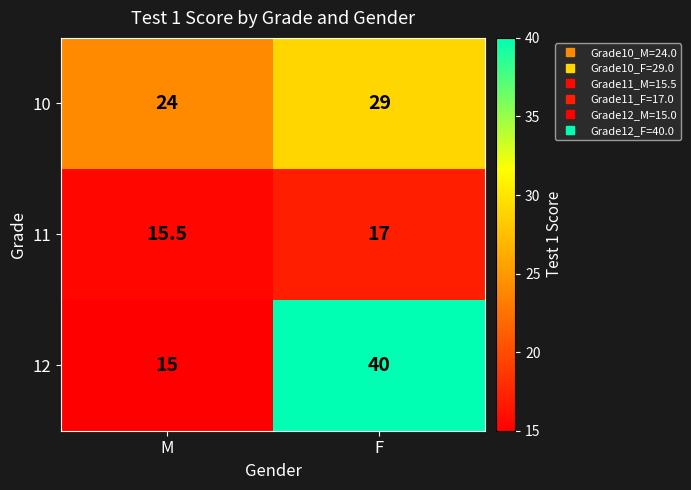

What value does the 12 series have at F?

40.0